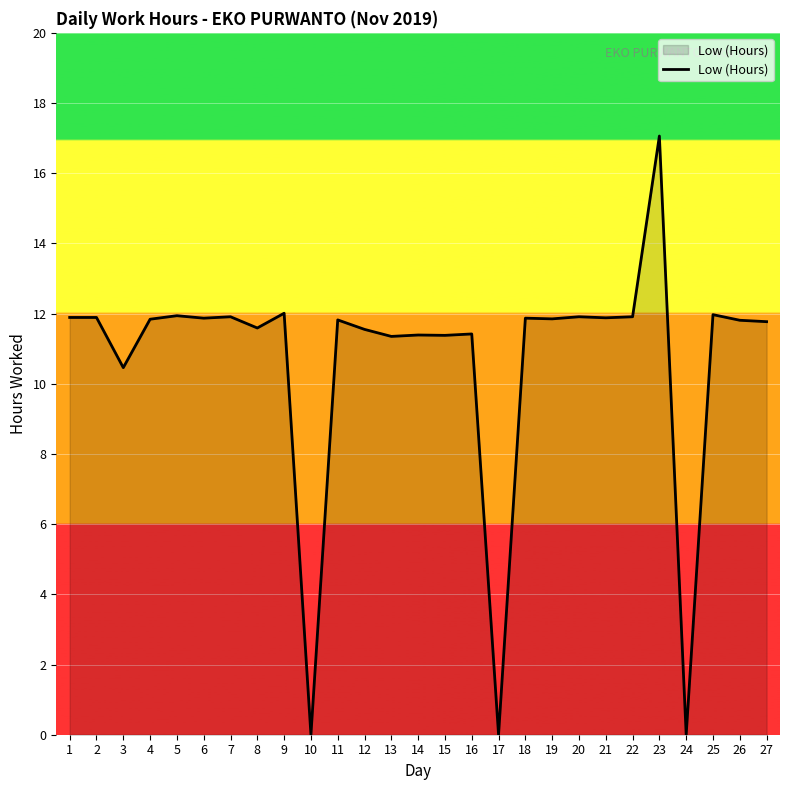

The value at 14 is 11.4. True or false?

True